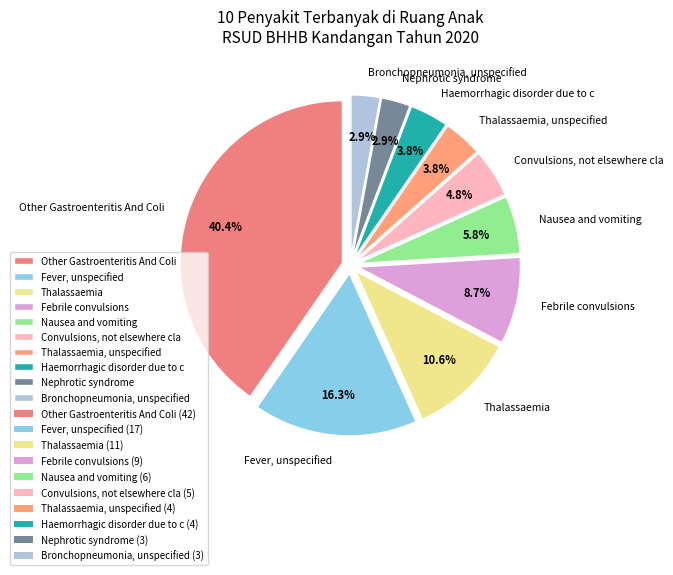

Is it true that Haemorrhagic disorder due to c is 4% of the pie?

True